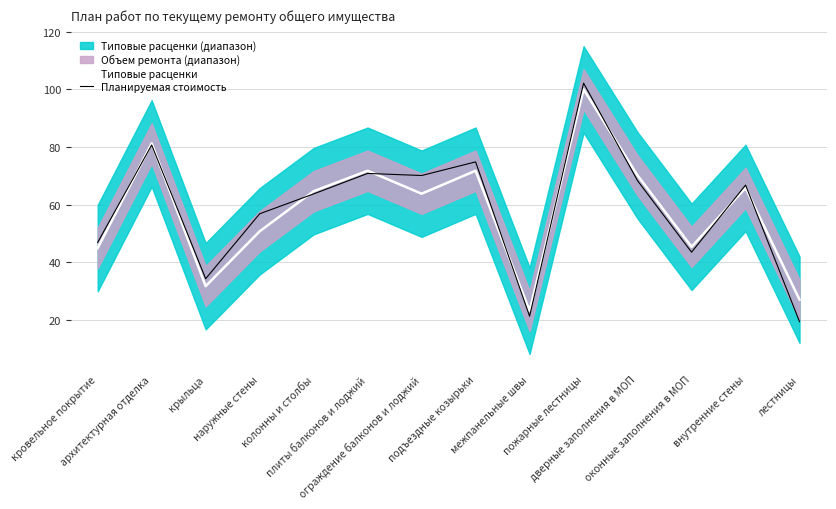

How many lines are shown in the chart?

2